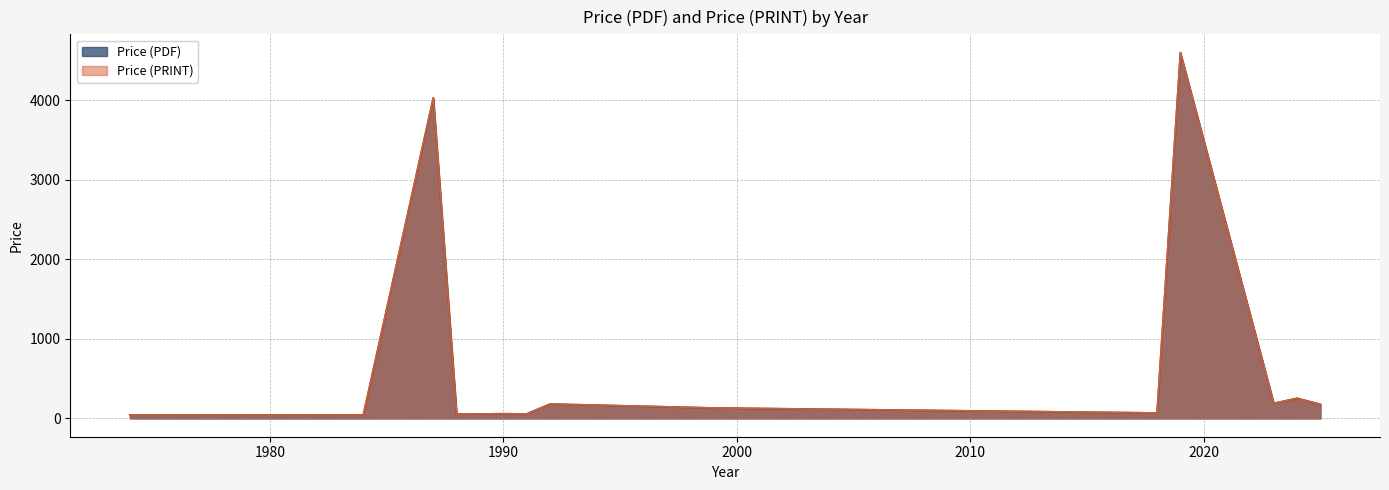

How many data points in Price (PRINT) are less than 65?

15